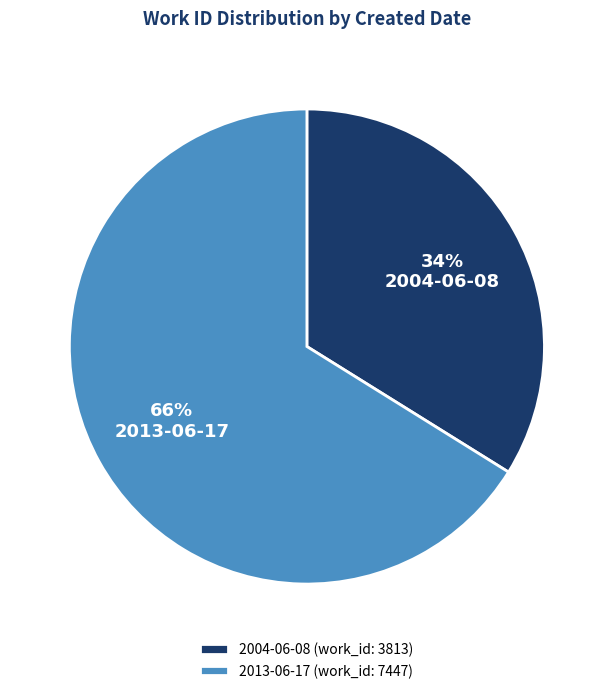

Does any single category account for the majority?

Yes